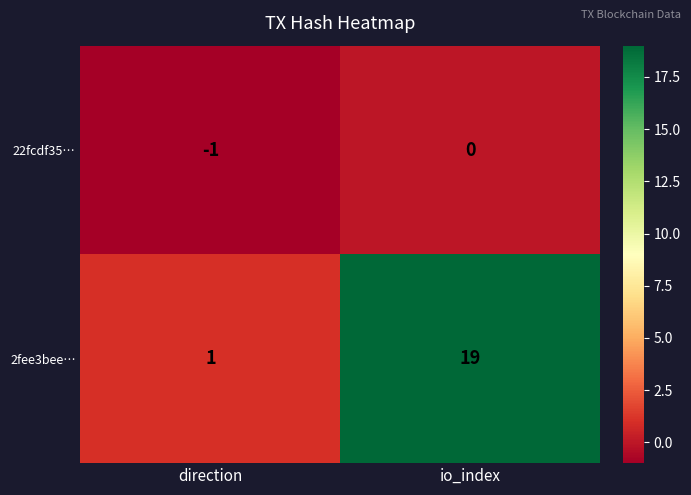

What is the sum of the 2fee3bee… values at direction and io_index?

20